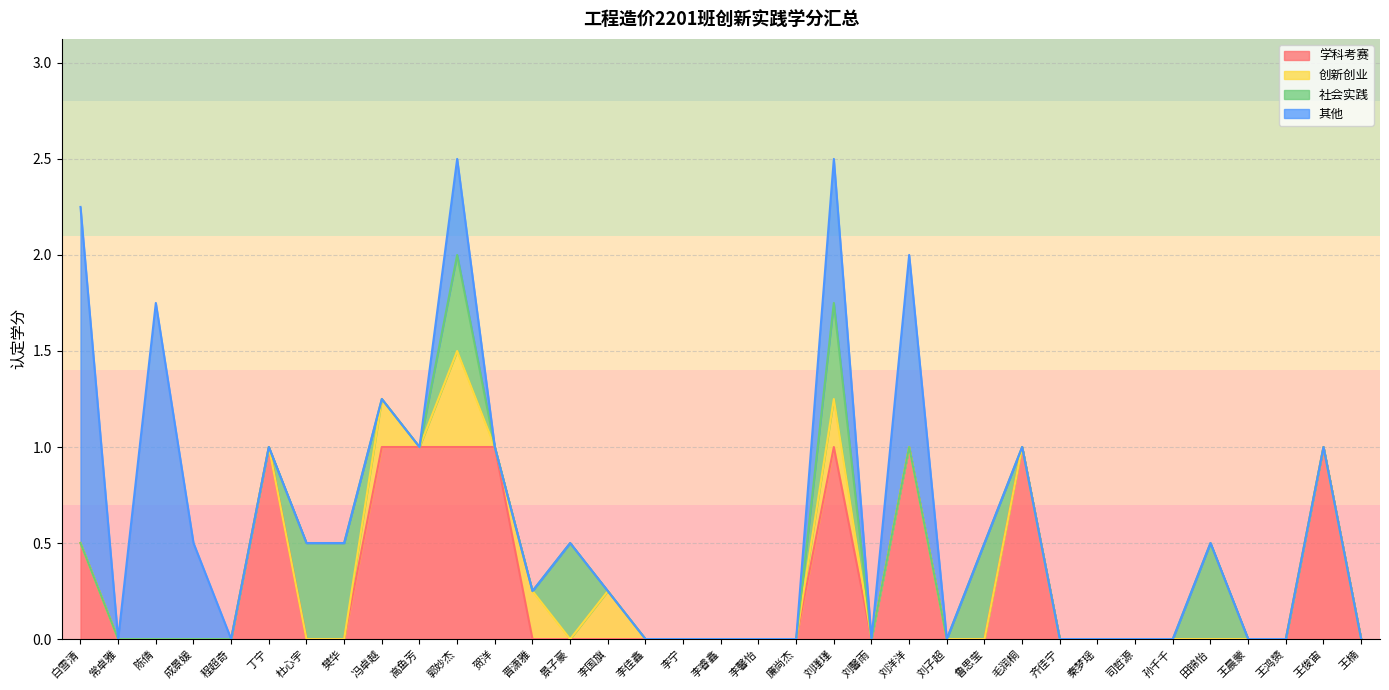

Reading left to right, what are all the values shown in this chart?

学科考赛: 白雪清=0.5	常卓雅=0.0	陈倩=0.0	成景媛=0.0	程超奇=0.0	丁宁=1.0	杜心宇=0.0	樊华=0.0	冯卓越=1.0	高鱼芳=1.0	郭妙杰=1.0	贺洋=1.0	晋潇雅=0.0	景子豪=0.0	李国旗=0.0	李佳鑫=0.0	李宁=0.0	李睿鑫=0.0	李馨怡=0.0	廉尚杰=0.0	刘瑾瑾=1.0	刘馨雨=0.0	刘洋洋=1.0	刘子超=0.0	鲁思莹=0.0	毛润桐=1.0	齐佳宁=0.0	秦梦瑶=0.0	司哲源=0.0	孙千千=0.0	田锦怡=0.0	王晨蒙=0.0	王鸿赟=0.0	王俊宙=1.0	王楠=0.0
创新创业: 白雪清=0.0	常卓雅=0.0	陈倩=0.0	成景媛=0.0	程超奇=0.0	丁宁=0.0	杜心宇=0.0	樊华=0.0	冯卓越=0.2	高鱼芳=0.0	郭妙杰=0.5	贺洋=0.0	晋潇雅=0.2	景子豪=0.0	李国旗=0.2	李佳鑫=0.0	李宁=0.0	李睿鑫=0.0	李馨怡=0.0	廉尚杰=0.0	刘瑾瑾=0.2	刘馨雨=0.0	刘洋洋=0.0	刘子超=0.0	鲁思莹=0.0	毛润桐=0.0	齐佳宁=0.0	秦梦瑶=0.0	司哲源=0.0	孙千千=0.0	田锦怡=0.0	王晨蒙=0.0	王鸿赟=0.0	王俊宙=0.0	王楠=0.0
社会实践: 白雪清=0.0	常卓雅=0.0	陈倩=0.0	成景媛=0.0	程超奇=0.0	丁宁=0.0	杜心宇=0.5	樊华=0.5	冯卓越=0.0	高鱼芳=0.0	郭妙杰=0.5	贺洋=0.0	晋潇雅=0.0	景子豪=0.5	李国旗=0.0	李佳鑫=0.0	李宁=0.0	李睿鑫=0.0	李馨怡=0.0	廉尚杰=0.0	刘瑾瑾=0.5	刘馨雨=0.0	刘洋洋=0.0	刘子超=0.0	鲁思莹=0.5	毛润桐=0.0	齐佳宁=0.0	秦梦瑶=0.0	司哲源=0.0	孙千千=0.0	田锦怡=0.5	王晨蒙=0.0	王鸿赟=0.0	王俊宙=0.0	王楠=0.0
其他: 白雪清=1.8	常卓雅=0.0	陈倩=1.8	成景媛=0.5	程超奇=0.0	丁宁=0.0	杜心宇=0.0	樊华=0.0	冯卓越=0.0	高鱼芳=0.0	郭妙杰=0.5	贺洋=0.0	晋潇雅=0.0	景子豪=0.0	李国旗=0.0	李佳鑫=0.0	李宁=0.0	李睿鑫=0.0	李馨怡=0.0	廉尚杰=0.0	刘瑾瑾=0.8	刘馨雨=0.0	刘洋洋=1.0	刘子超=0.0	鲁思莹=0.0	毛润桐=0.0	齐佳宁=0.0	秦梦瑶=0.0	司哲源=0.0	孙千千=0.0	田锦怡=0.0	王晨蒙=0.0	王鸿赟=0.0	王俊宙=0.0	王楠=0.0